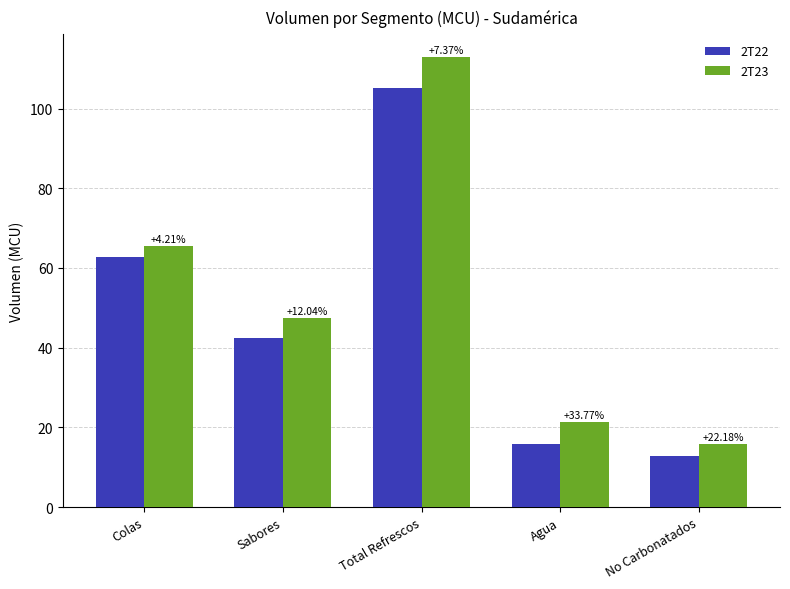

Is the value of 2T23 at Total Refrescos greater than the value of 2T22 at Sabores?

Yes